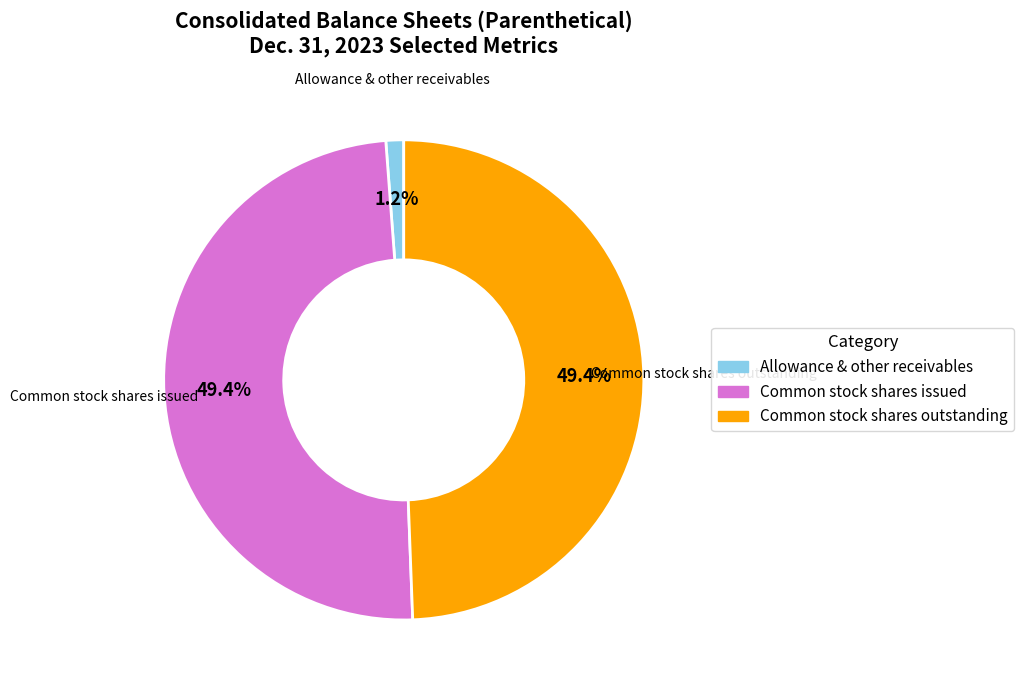

Is there any slice that represents more than half of the pie?

No